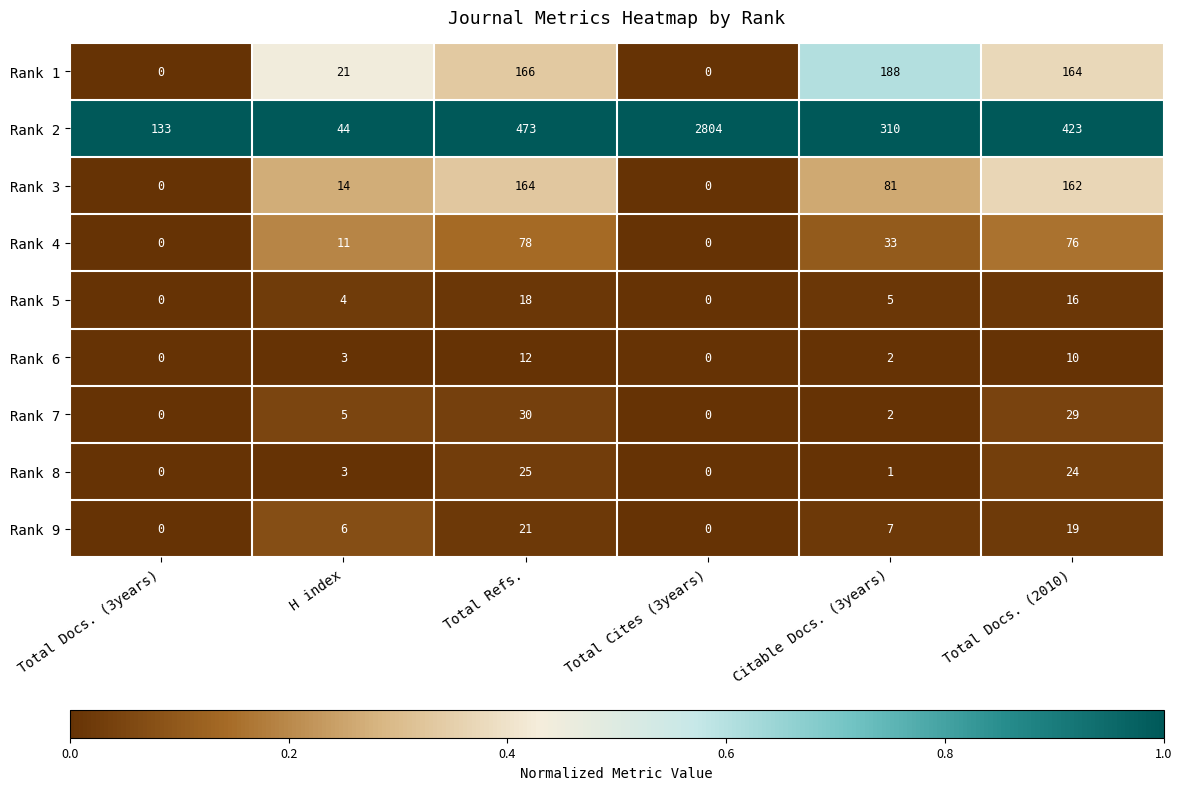

What is the total value across all series at Total Cites (3years)?

2804